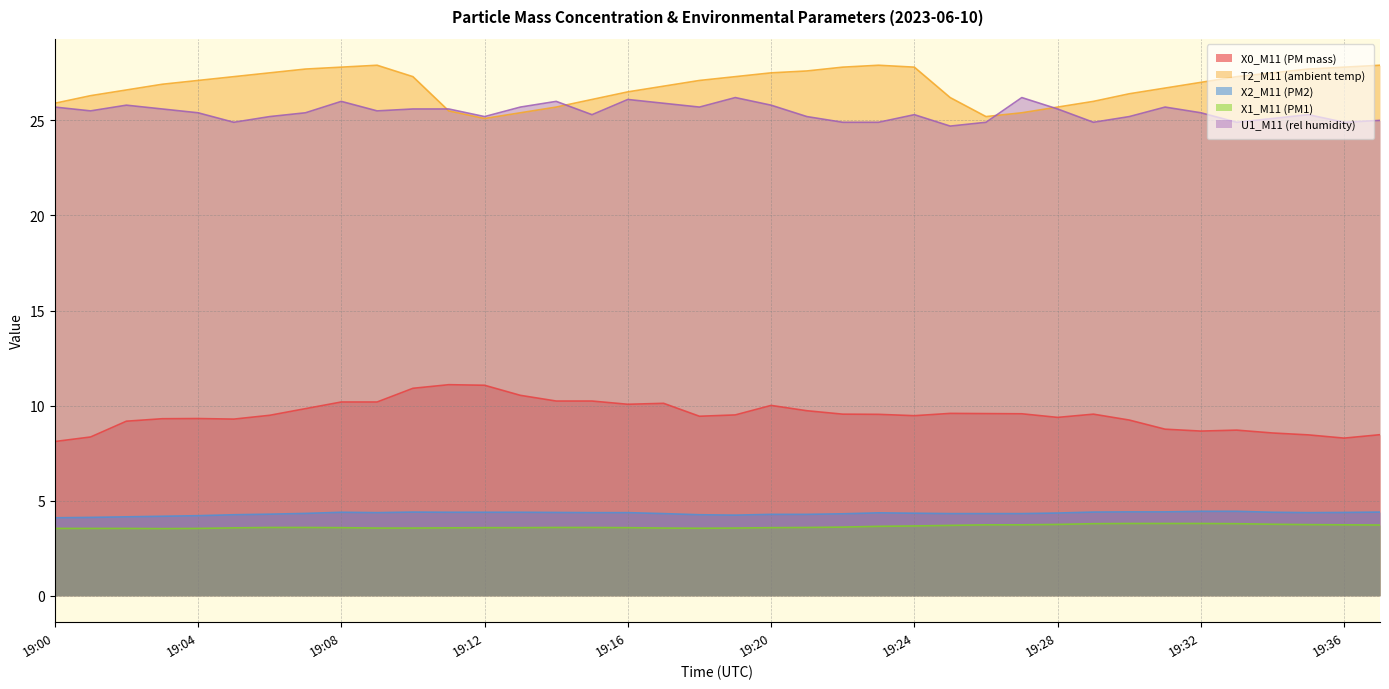

At which label does X2_M11 (PM2) reach its peak?

19:32